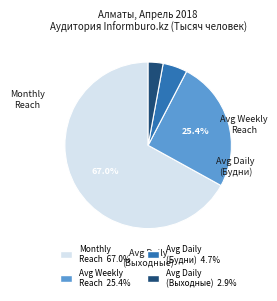

Count the number of slices in the pie.

4